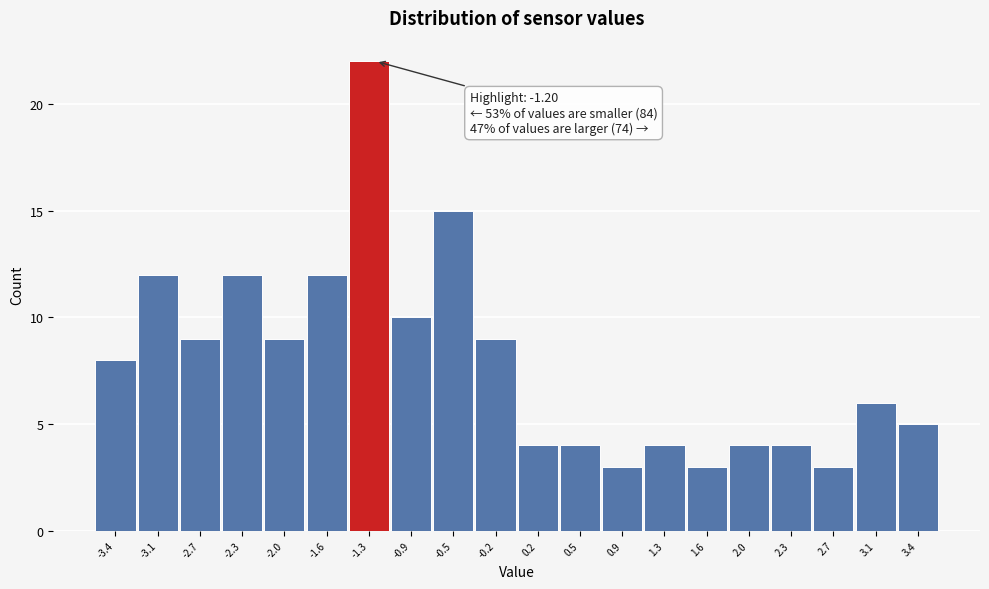

Over which range of the x-axis is the bar tallest?

-1.44 to -1.08